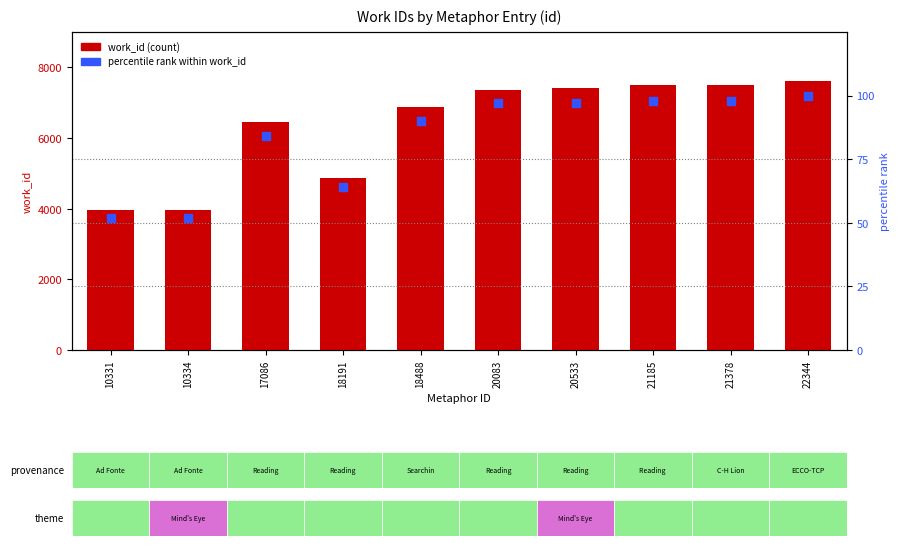

Which series reaches the minimum Y coordinate?

percentile rank within work_id